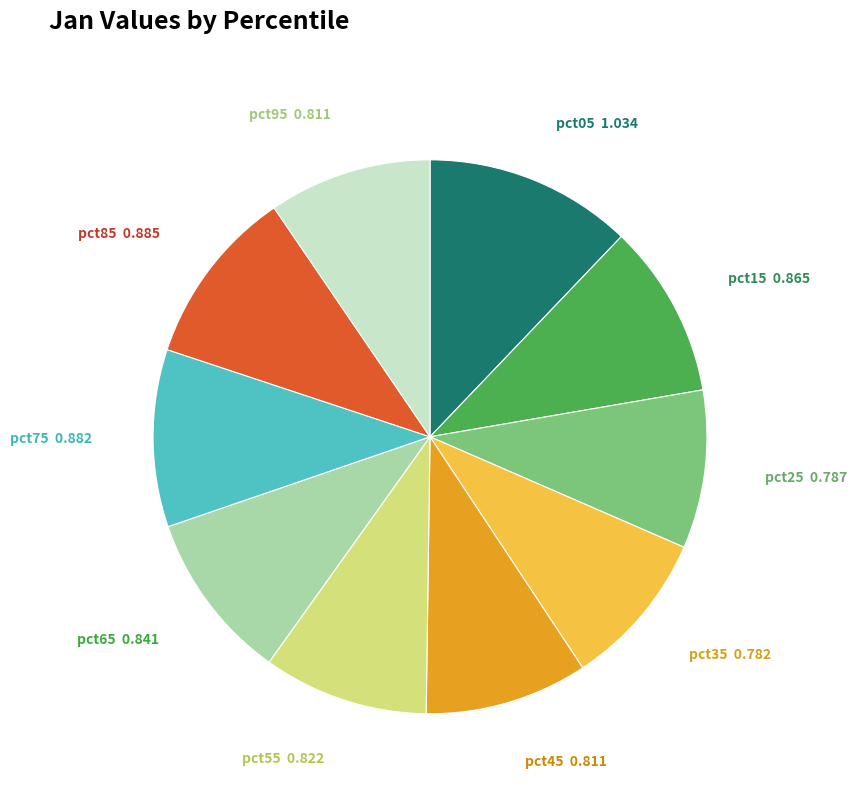

Which slice is the largest?

pct05